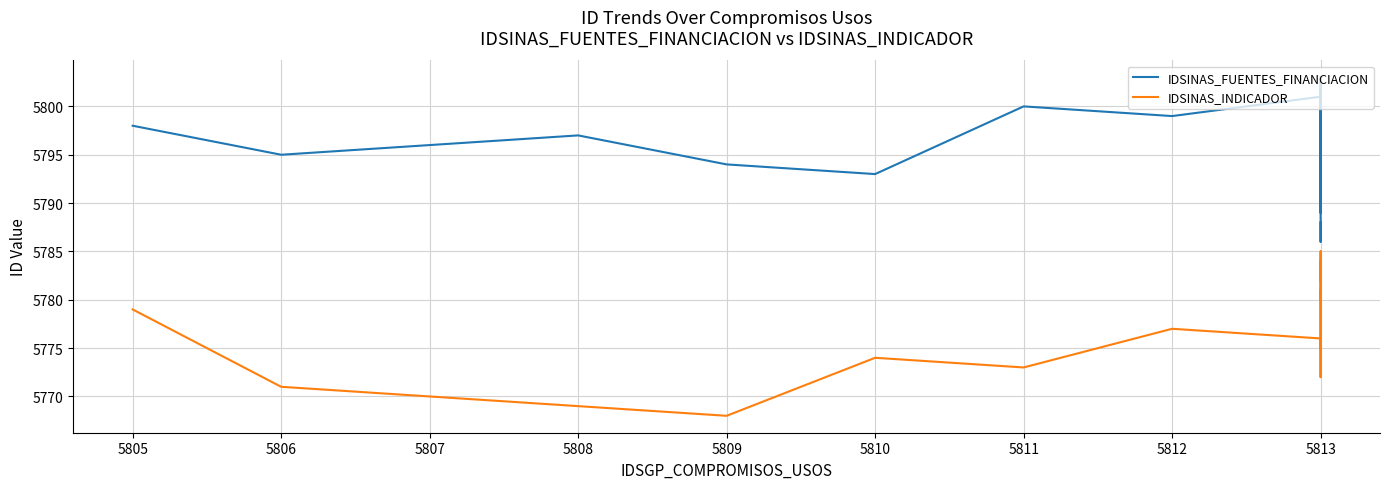

How many categories are shown in the chart?

18